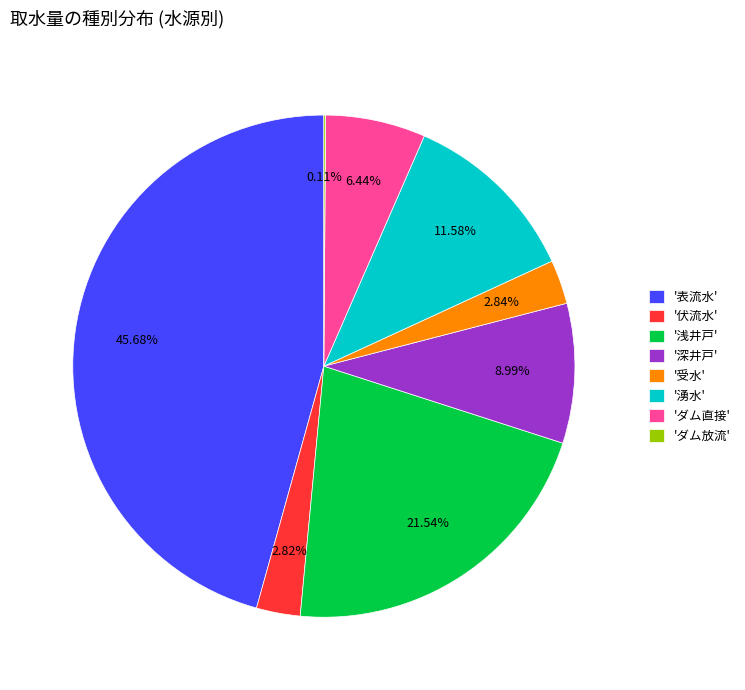

Which slice is the largest?

'表流水'